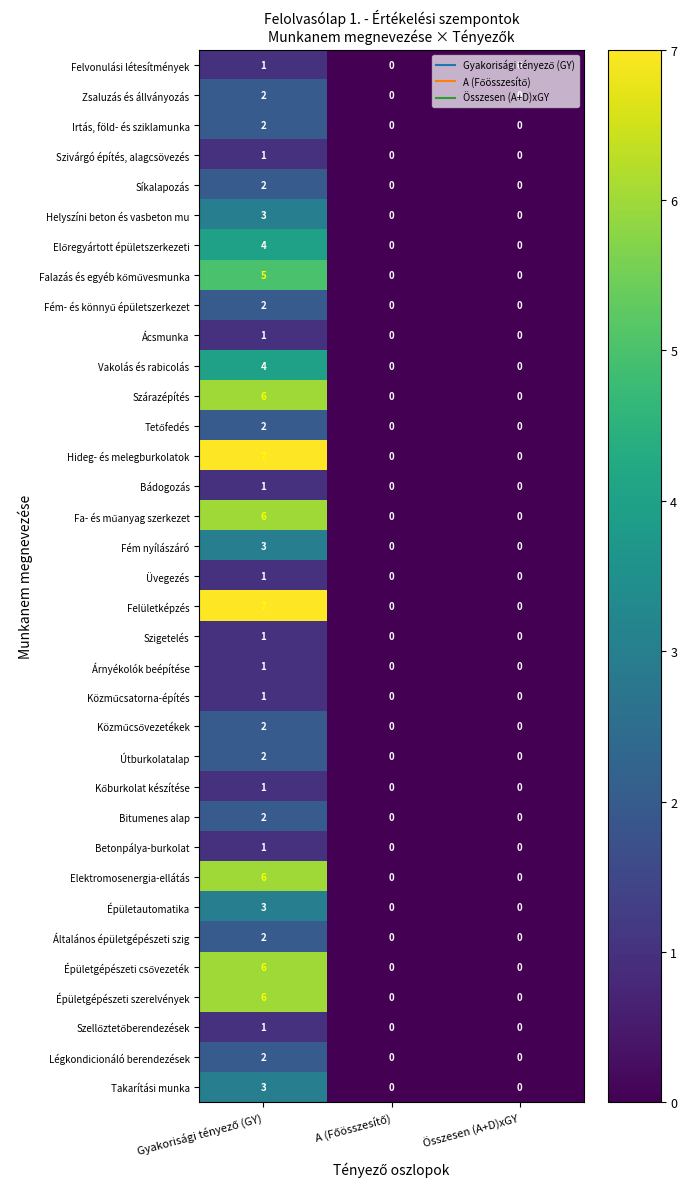

What is the maximum value shown in the chart?

7